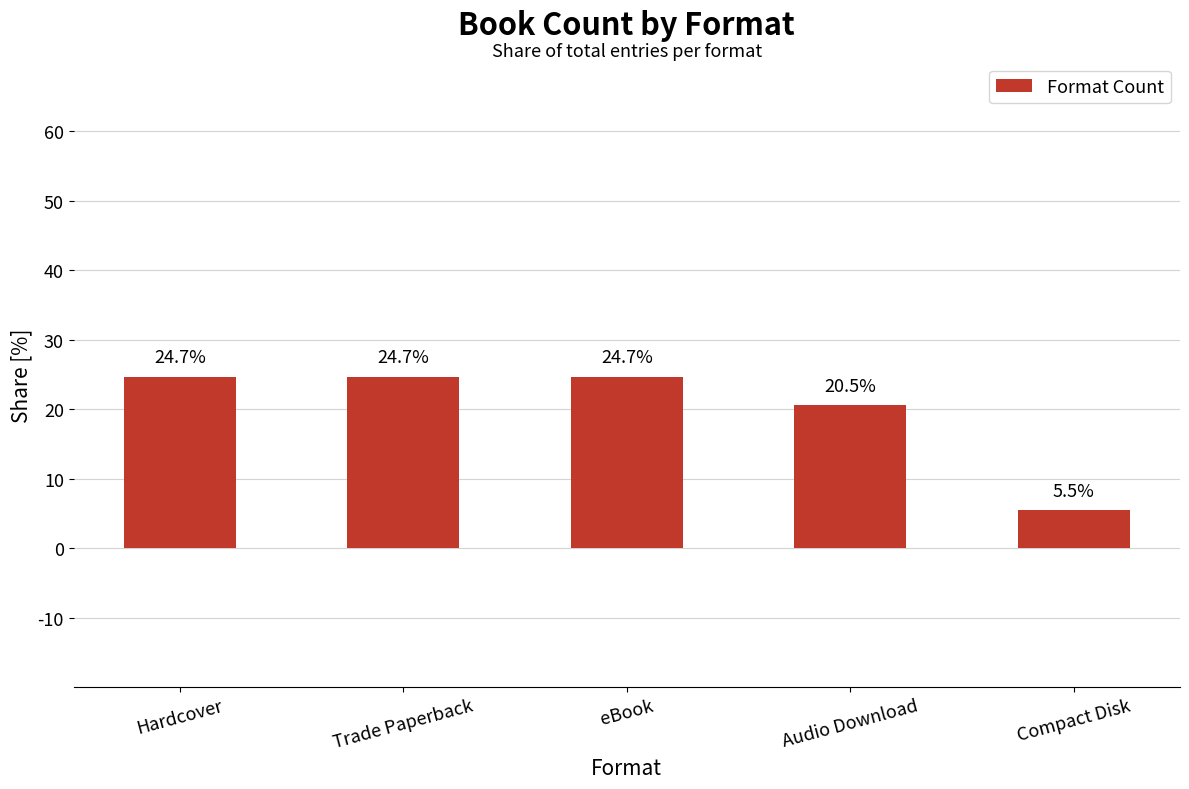

What is the ratio of the value at Trade Paperback to the value at Audio Download?

1.2